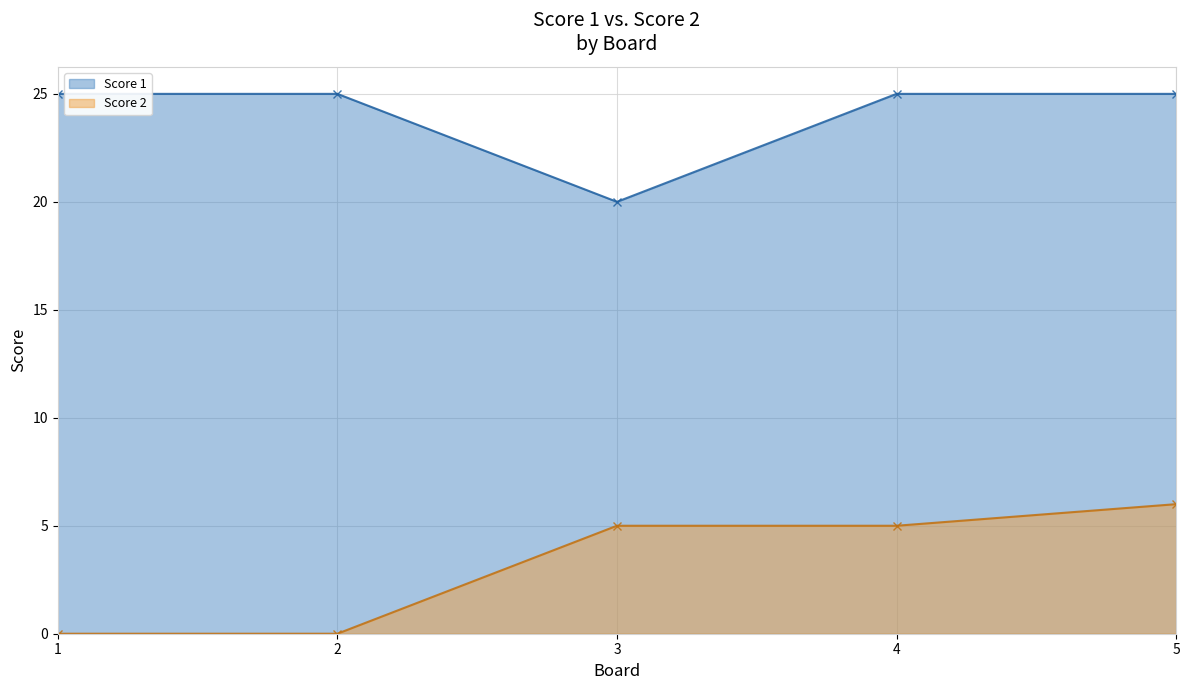

Which has a higher value, 3 or 5?

5